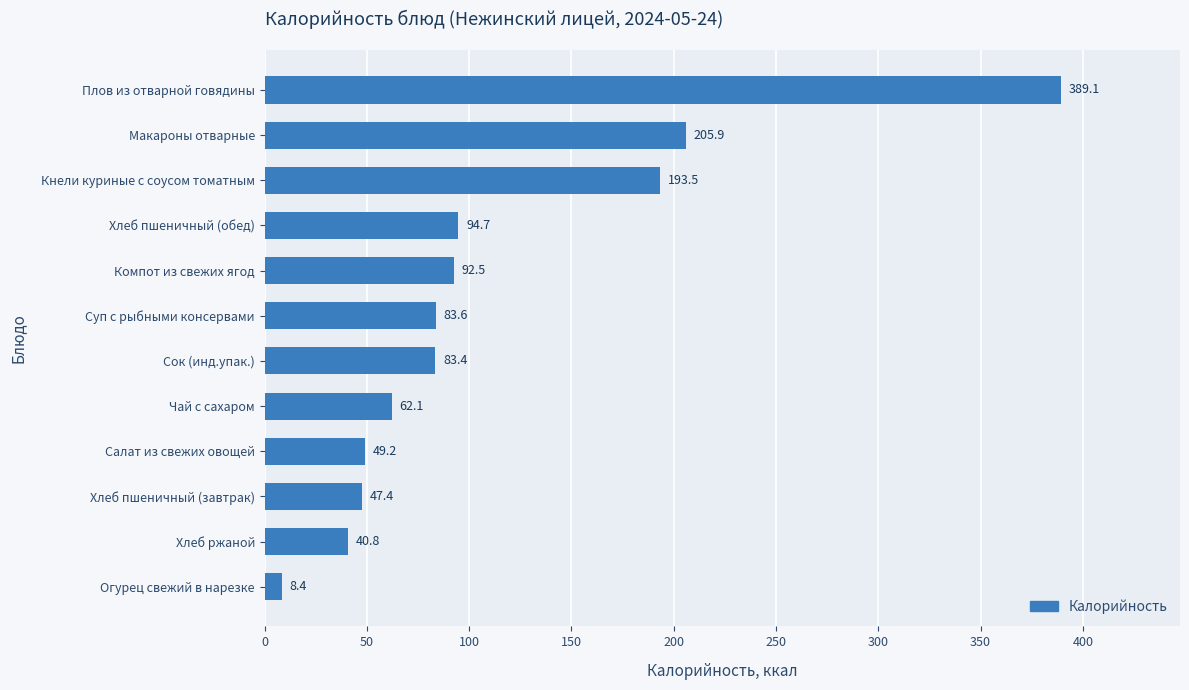

List the labels in order of value, largest first.

Плов из отварной говядины, Макароны отварные, Кнели куриные с соусом томатным, Хлеб пшеничный (обед), Компот из свежих ягод, Суп с рыбными консервами, Сок (инд.упак.), Чай с сахаром, Салат из свежих овощей, Хлеб пшеничный (завтрак), Хлеб ржаной, Огурец свежий в нарезке